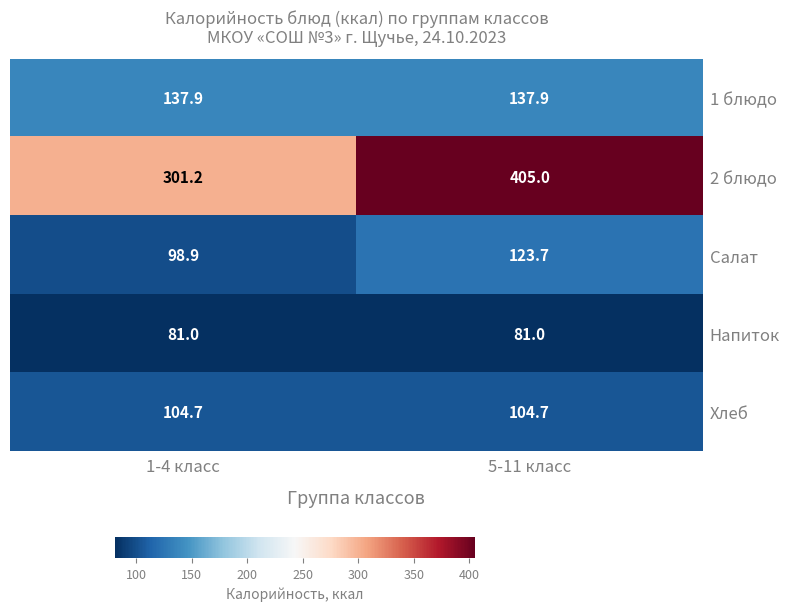

At how many categories does at least one series exceed 103?

2